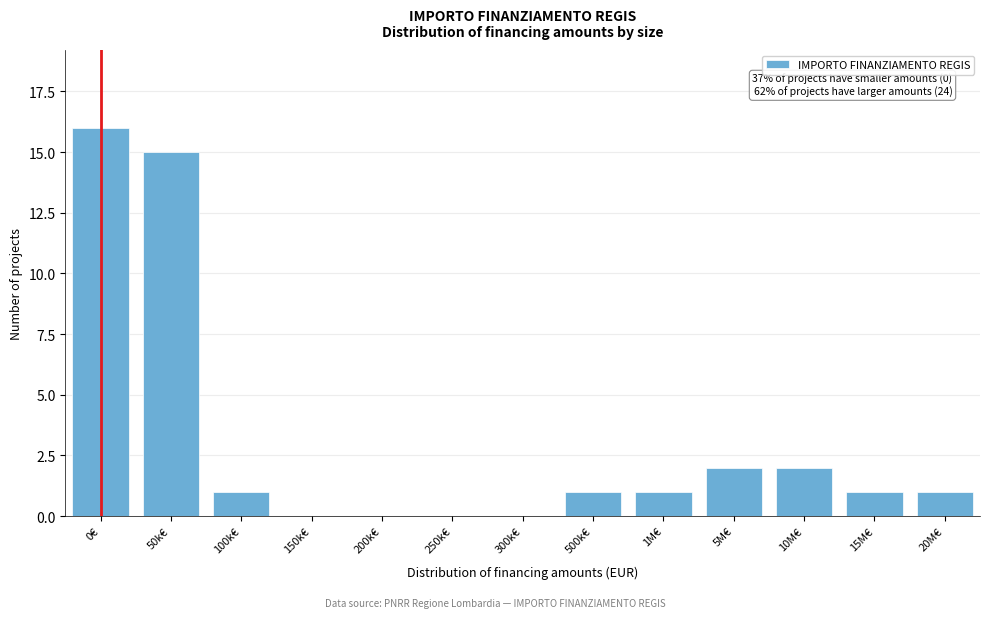

Reading left to right, transcribe all the data shown in this chart.

0€=16	50k€=15	100k€=1	150k€=0	200k€=0	250k€=0	300k€=0	500k€=1	1M€=1	5M€=2	10M€=2	15M€=1	20M€=1